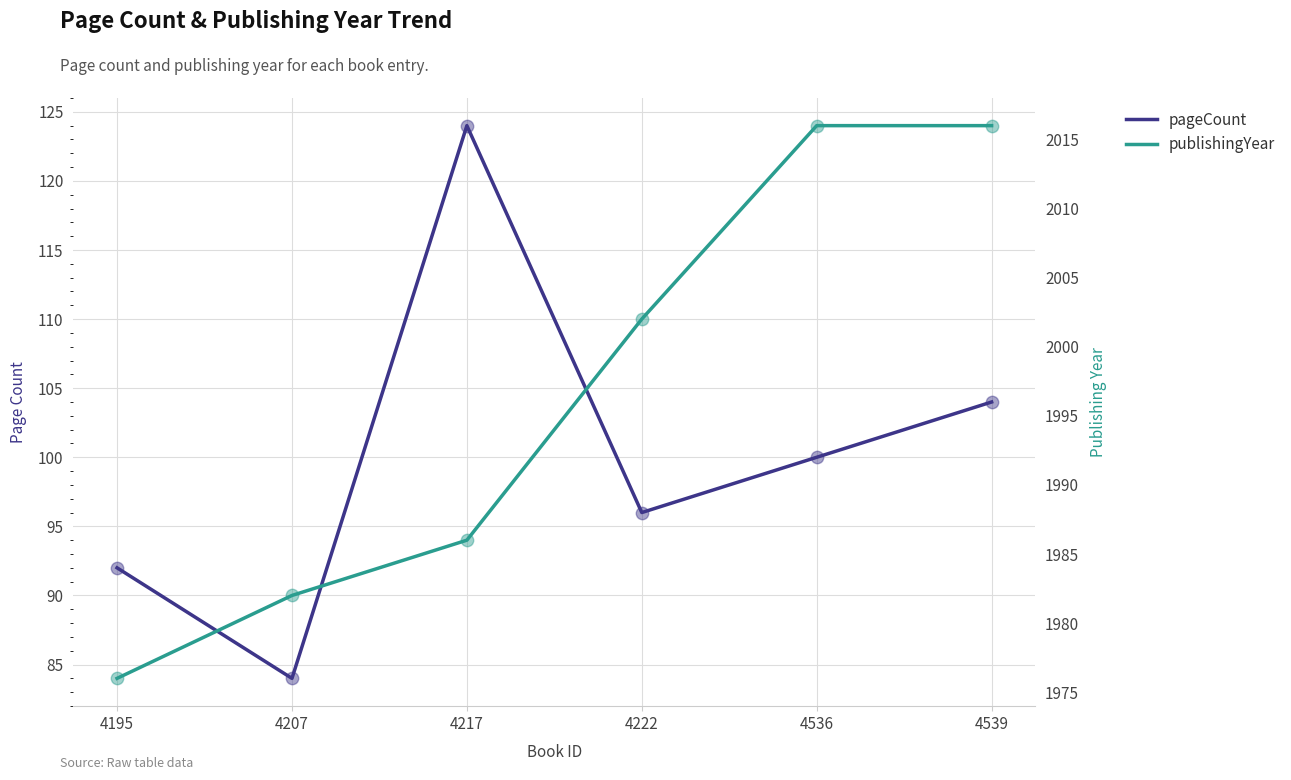

At which category is the sum across all series the highest?

4539